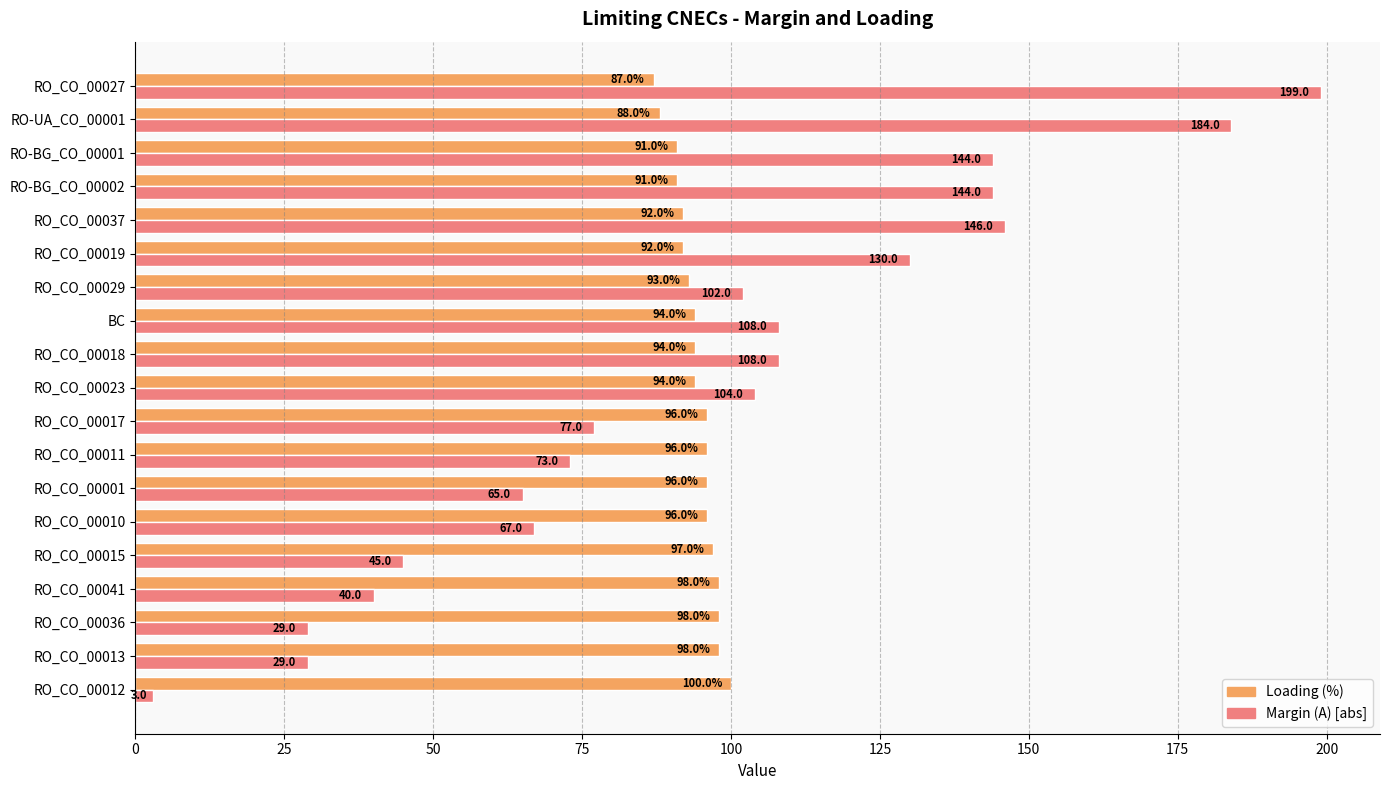

Is the value of Margin (A) [abs] at RO-BG_CO_00002 greater than the value of Loading (%) at RO_CO_00012?

Yes